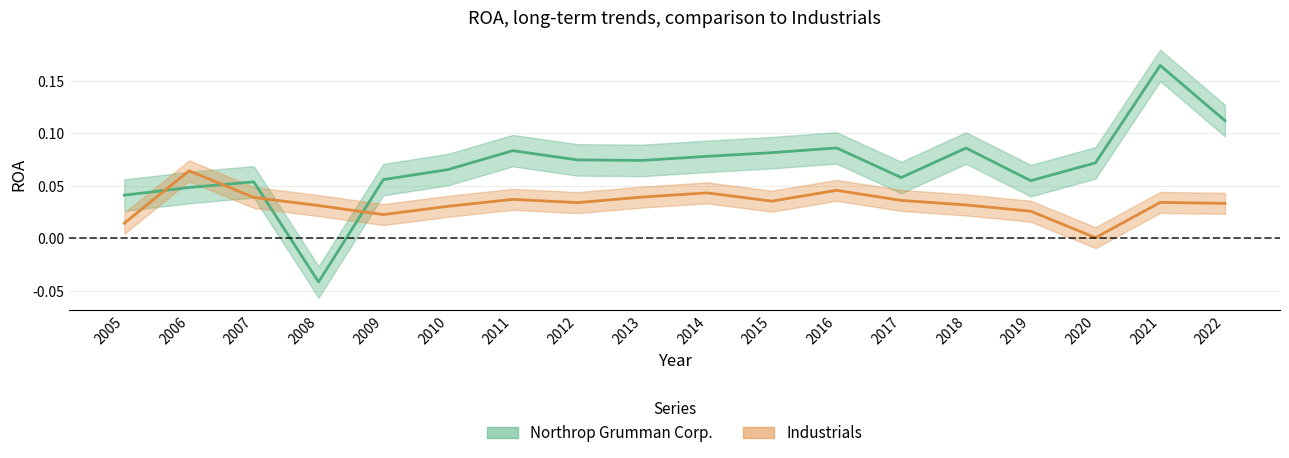

What is the total value across all series at 2005?

0.1